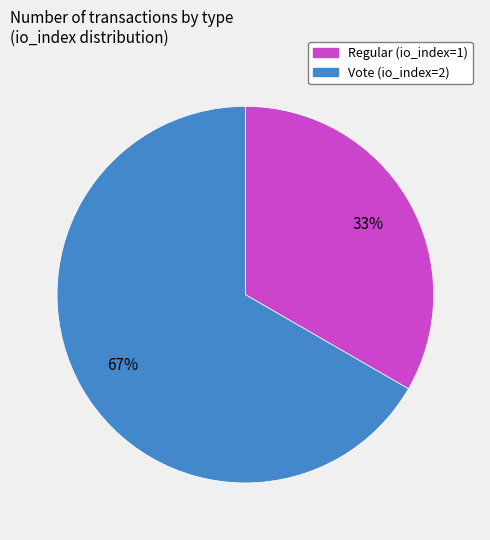

To the nearest percent, what is the combined percentage of Regular (io_index=1) and Vote (io_index=2)?

100%